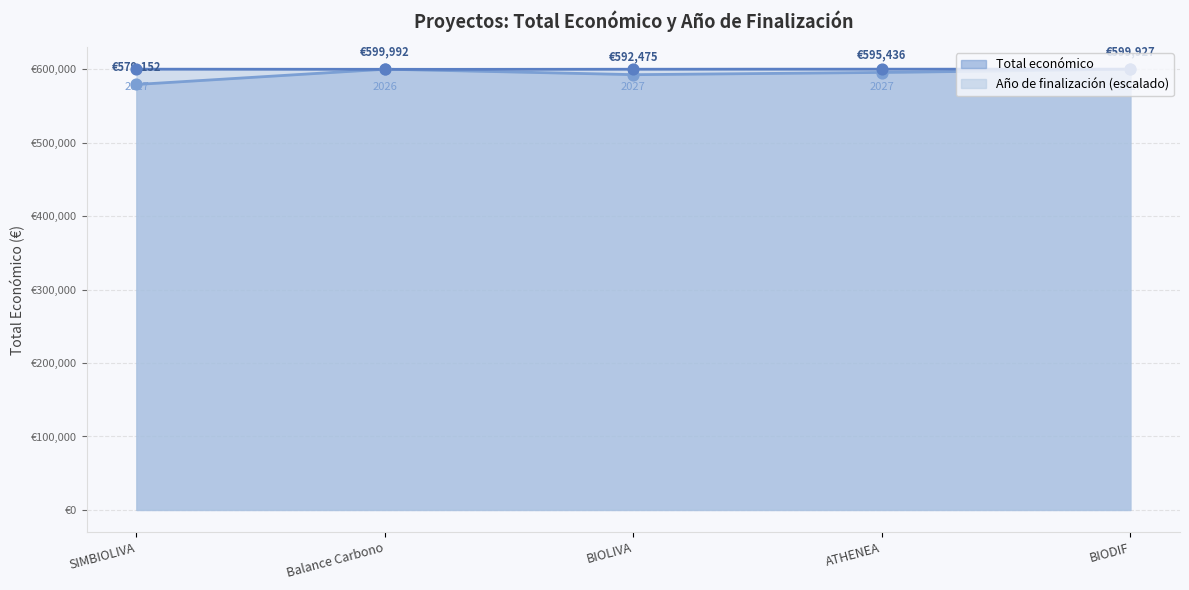

At how many categories does at least one series exceed 594325?

5